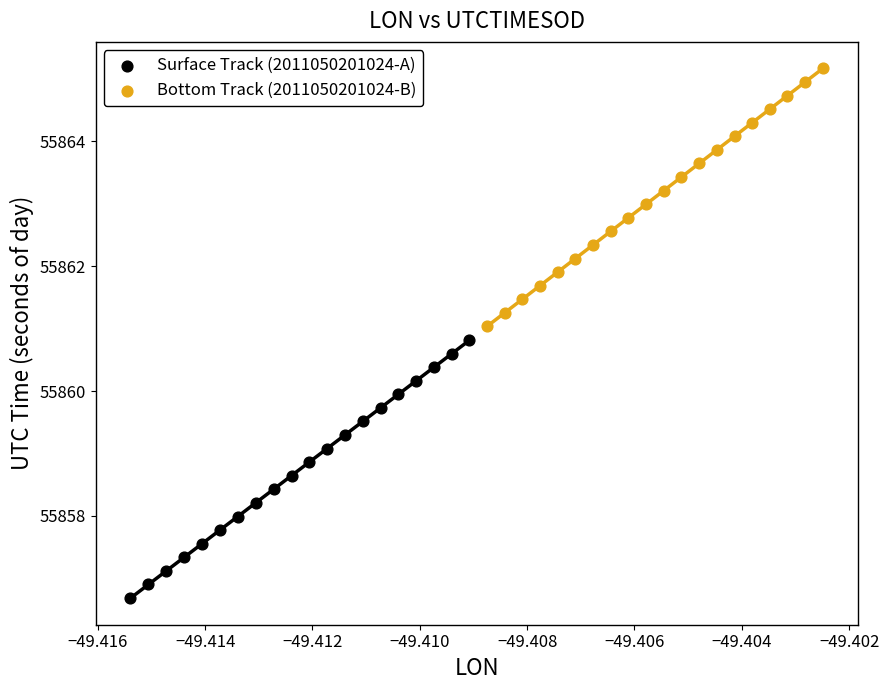

Which series has the largest Y range (max minus min)?

Surface Track (2011050201024-A)